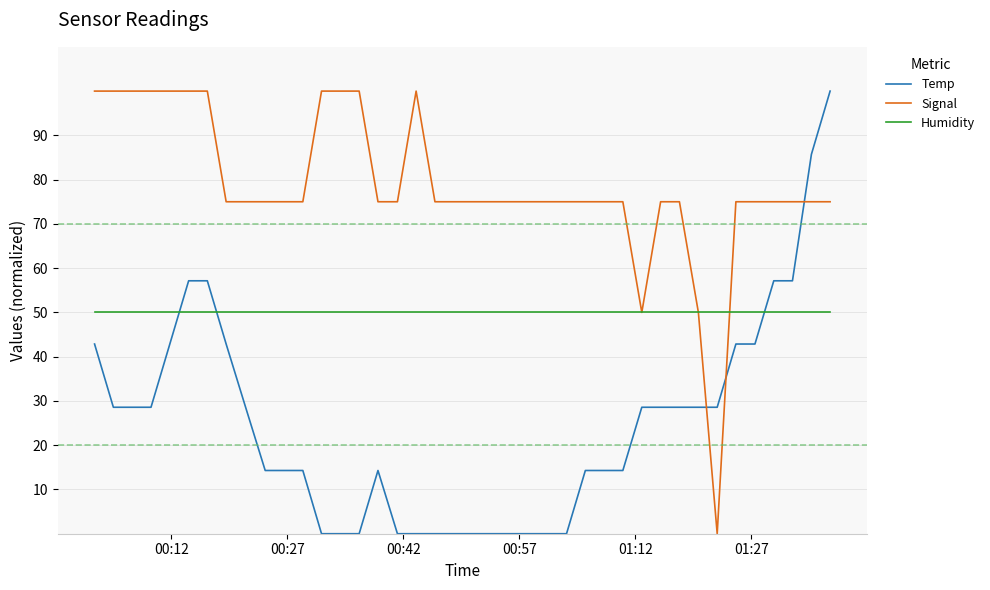

How many times do Humidity and Temp cross each other?

3